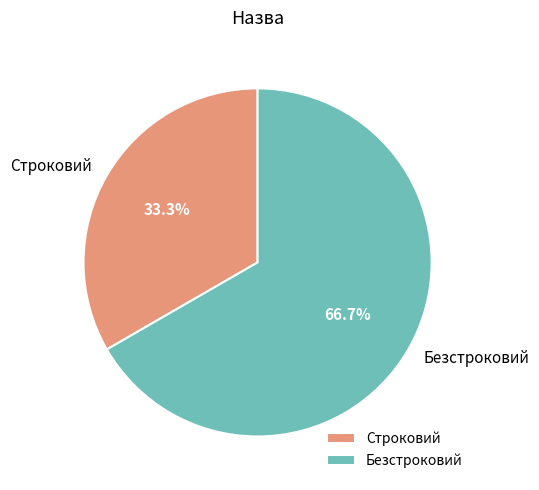

True or false: Строковий accounts for 22% of the total.

False